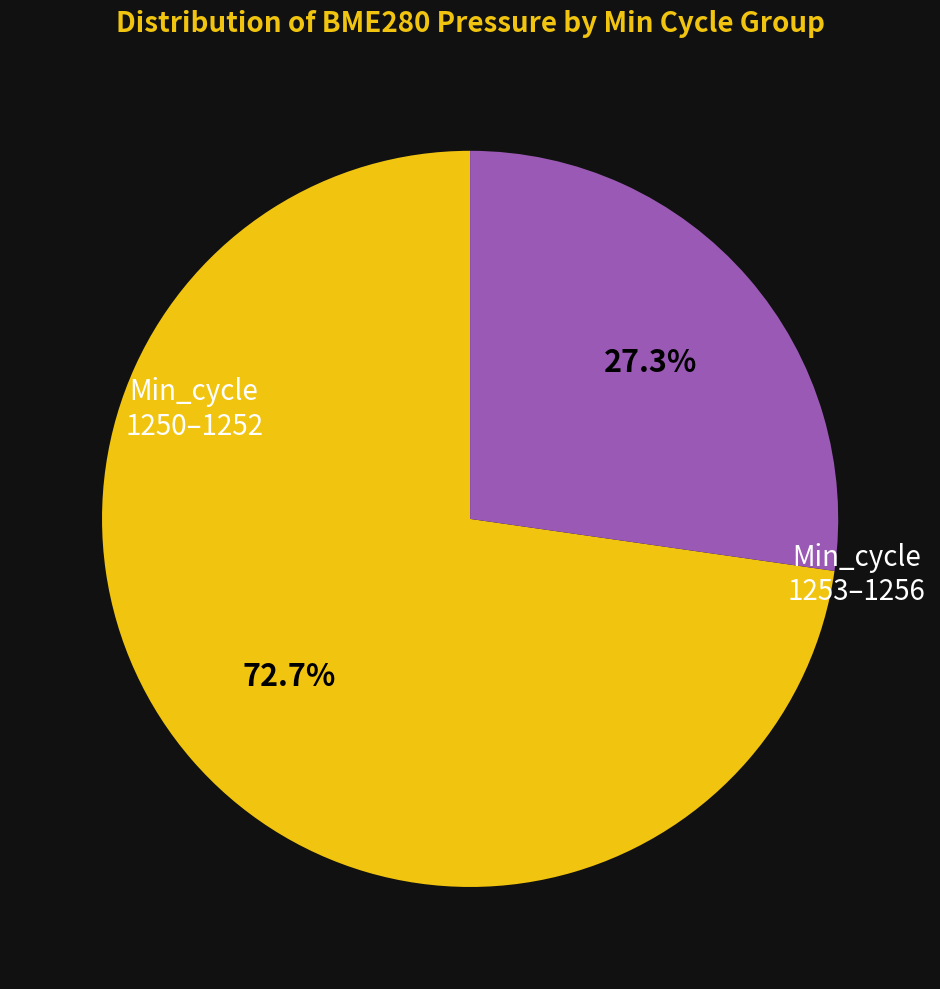

Is there a majority slice in this chart?

Yes